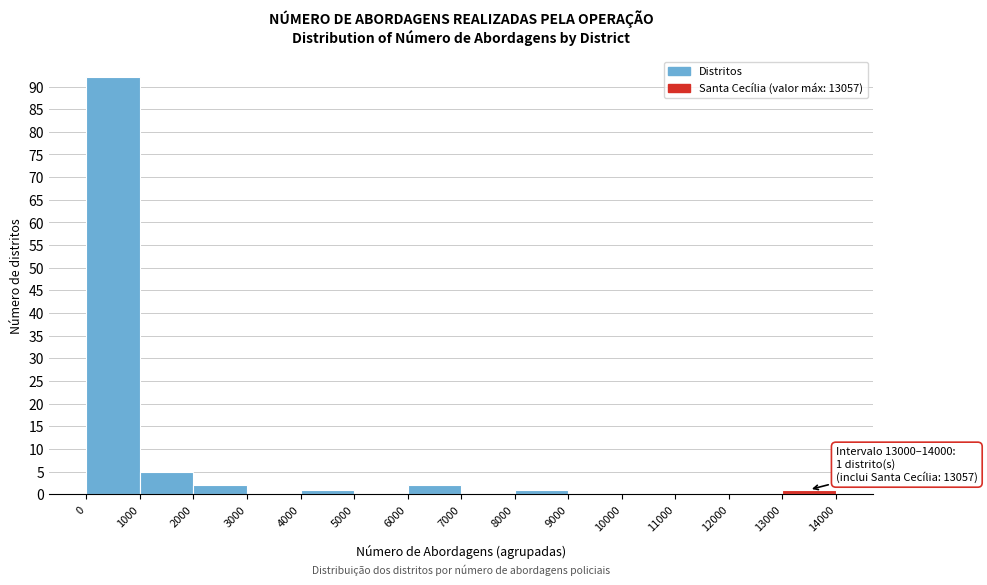

Which range on the x-axis has the tallest bar?

0 to 1000